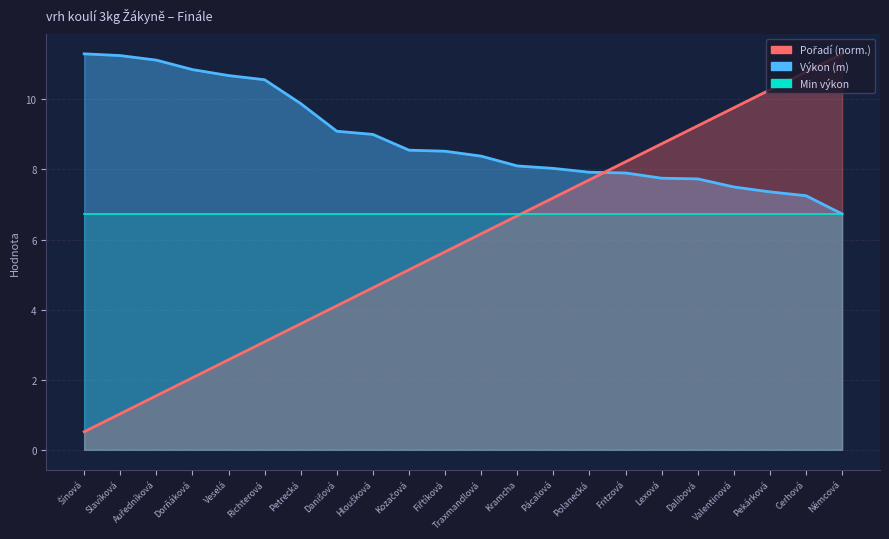

True or false: Výkon (m) has a value of 11.4 at Dalibová.

False